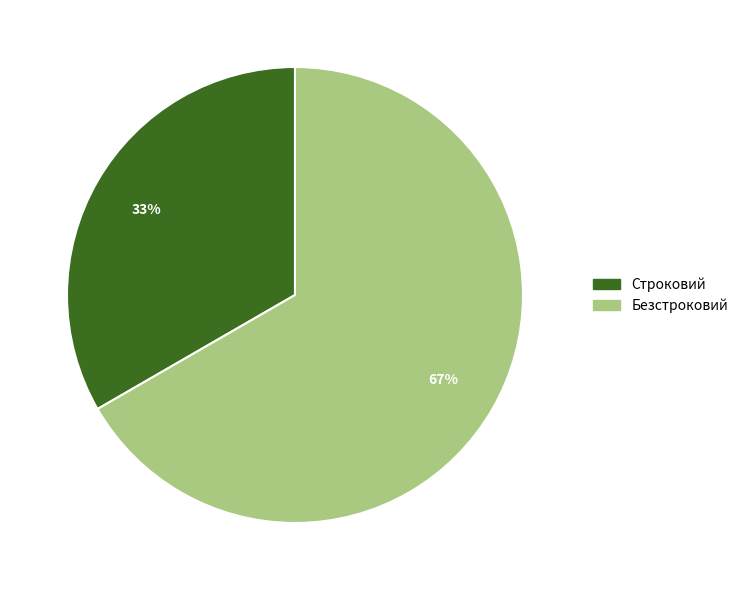

Do Строковий and Безстроковий together represent more than half of the pie?

Yes